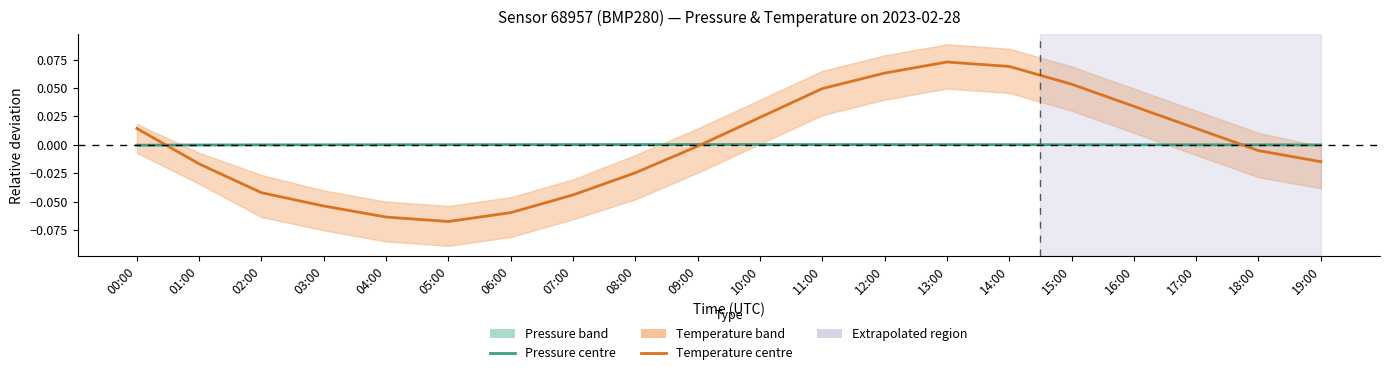

Is it true that Pressure (relative deviation) equals -0.0 at 18:00?

False